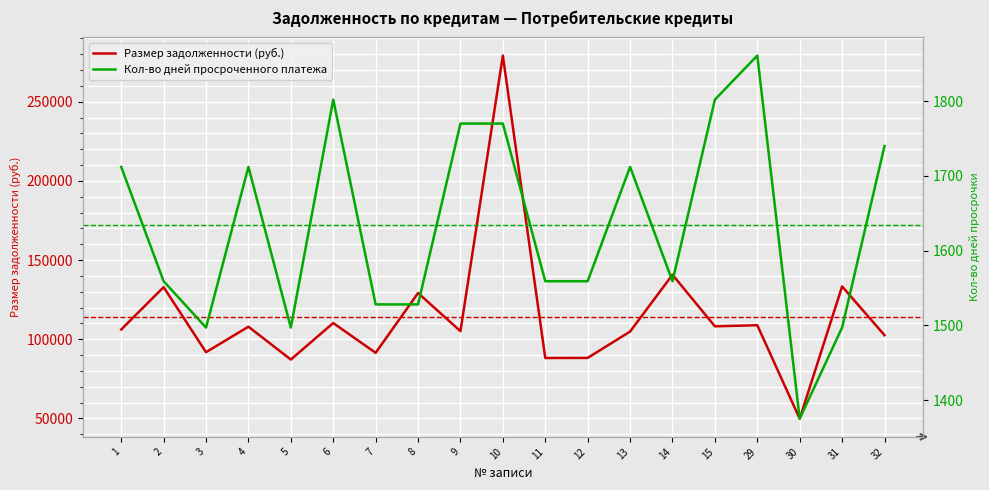

Which has a higher value, 5 or 7?

7